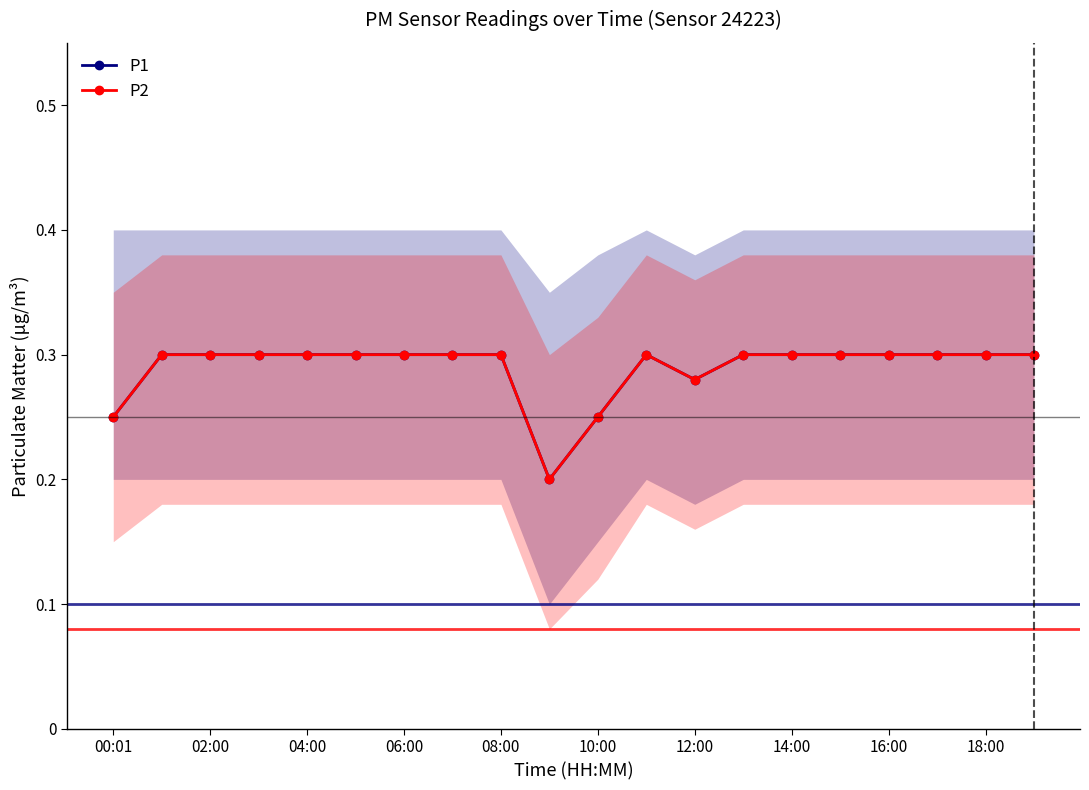

Reading left to right, extract all data points from this chart.

P1: 0.2	0.3	0.3	0.3	0.3	0.3	0.3	0.3	0.3	0.2	0.2	0.3	0.3	0.3	0.3	0.3	0.3	0.3	0.3	0.3
P2: 0.2	0.3	0.3	0.3	0.3	0.3	0.3	0.3	0.3	0.2	0.2	0.3	0.3	0.3	0.3	0.3	0.3	0.3	0.3	0.3